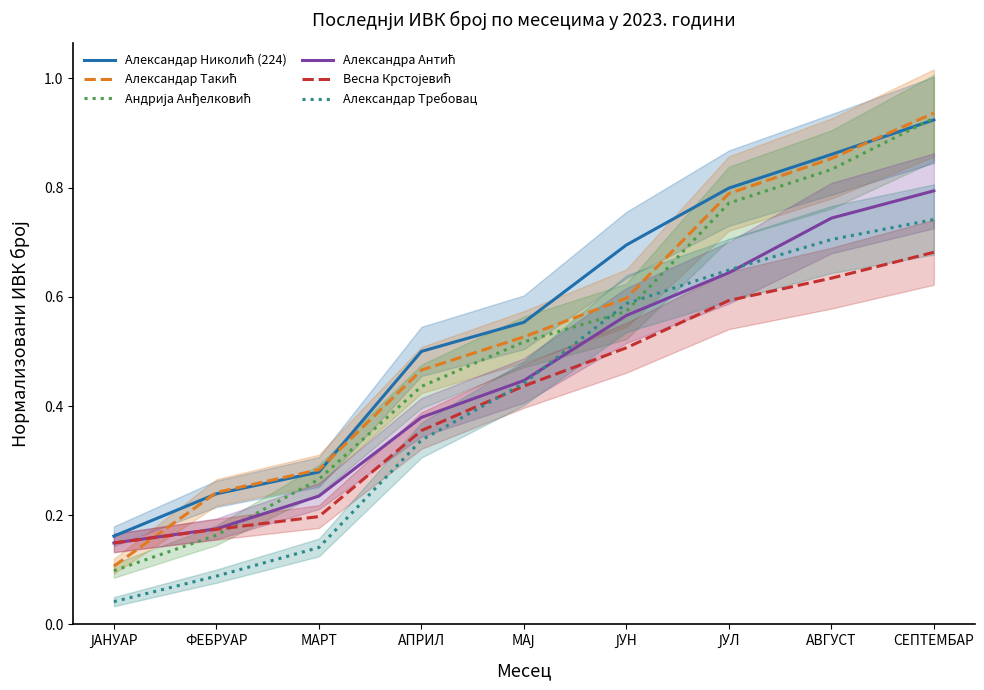

Reading left to right, list all the values displayed in this chart.

Александар Николић (224): ЈАНУАР=0.2	ФЕБРУАР=0.2	МАРТ=0.3	АПРИЛ=0.5	МАЈ=0.6	ЈУН=0.7	ЈУЛ=0.8	АВГУСТ=0.9	СЕПТЕМБАР=0.9
Александар Такић: ЈАНУАР=0.1	ФЕБРУАР=0.2	МАРТ=0.3	АПРИЛ=0.5	МАЈ=0.5	ЈУН=0.6	ЈУЛ=0.8	АВГУСТ=0.9	СЕПТЕМБАР=0.9
Андрија Анђелковић: ЈАНУАР=0.1	ФЕБРУАР=0.2	МАРТ=0.3	АПРИЛ=0.4	МАЈ=0.5	ЈУН=0.6	ЈУЛ=0.8	АВГУСТ=0.8	СЕПТЕМБАР=0.9
Александра Антић: ЈАНУАР=0.1	ФЕБРУАР=0.2	МАРТ=0.2	АПРИЛ=0.4	МАЈ=0.4	ЈУН=0.6	ЈУЛ=0.6	АВГУСТ=0.7	СЕПТЕМБАР=0.8
Весна Крстојевић: ЈАНУАР=0.1	ФЕБРУАР=0.2	МАРТ=0.2	АПРИЛ=0.4	МАЈ=0.4	ЈУН=0.5	ЈУЛ=0.6	АВГУСТ=0.6	СЕПТЕМБАР=0.7
Александар Требовац: ЈАНУАР=0.0	ФЕБРУАР=0.1	МАРТ=0.1	АПРИЛ=0.3	МАЈ=0.4	ЈУН=0.6	ЈУЛ=0.6	АВГУСТ=0.7	СЕПТЕМБАР=0.7